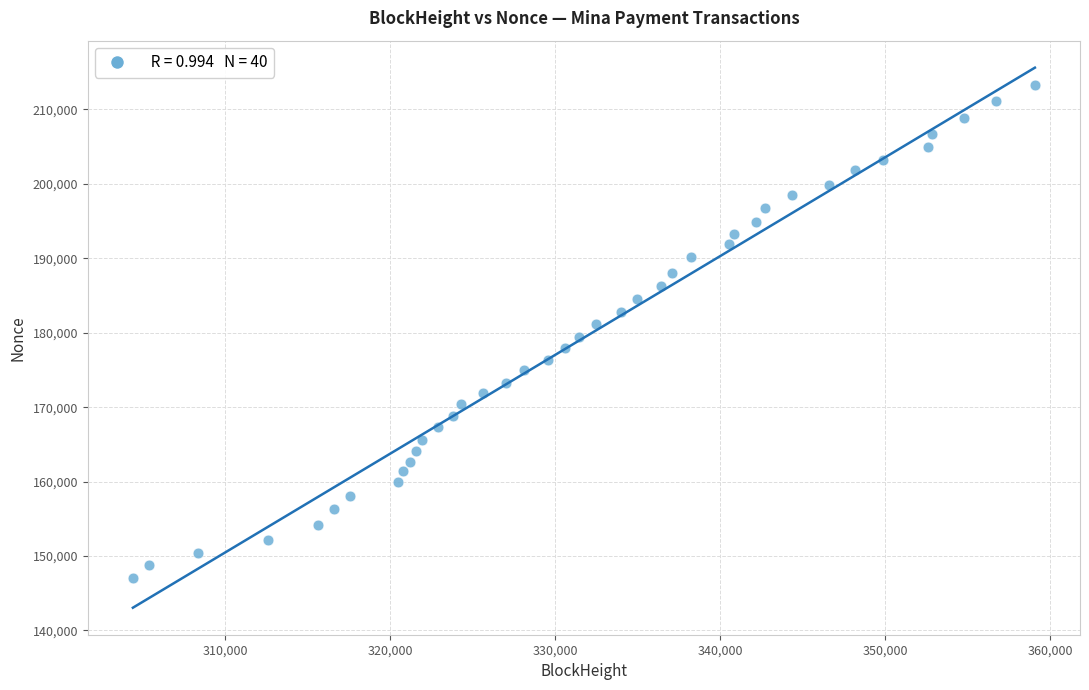

What is the range of Y values (max minus min)?

66200